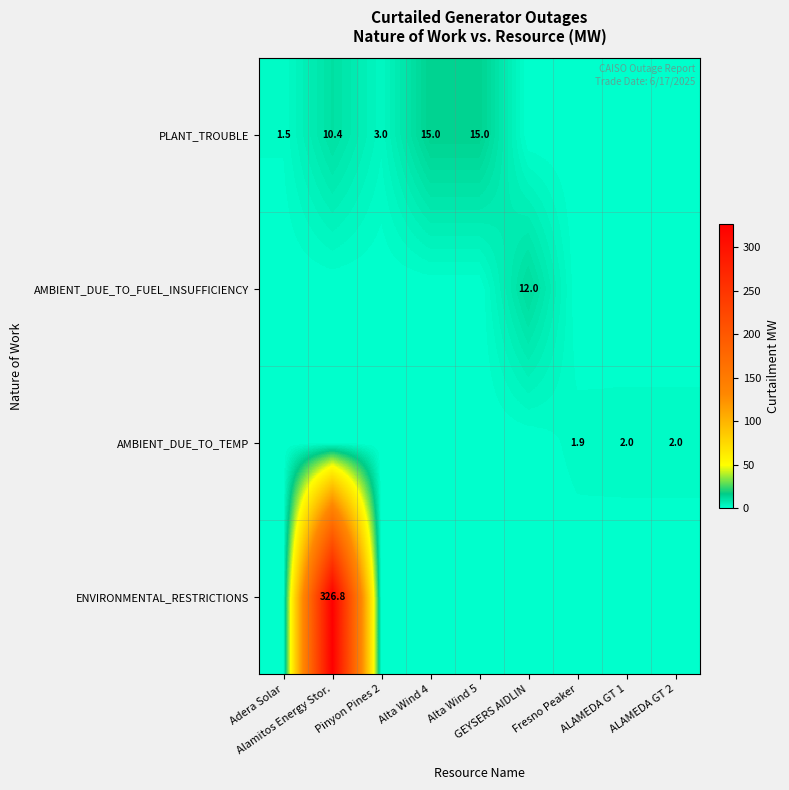

Rank the series by their maximum value, from lowest to highest.

AMBIENT_DUE_TO_TEMP, AMBIENT_DUE_TO_FUEL_INSUFFICIENCY, PLANT_TROUBLE, ENVIRONMENTAL_RESTRICTIONS